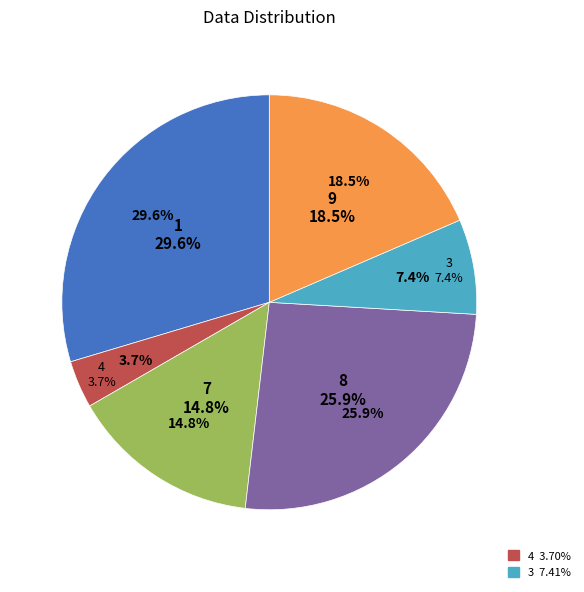

What is the change in value from 1 to 9?

-3